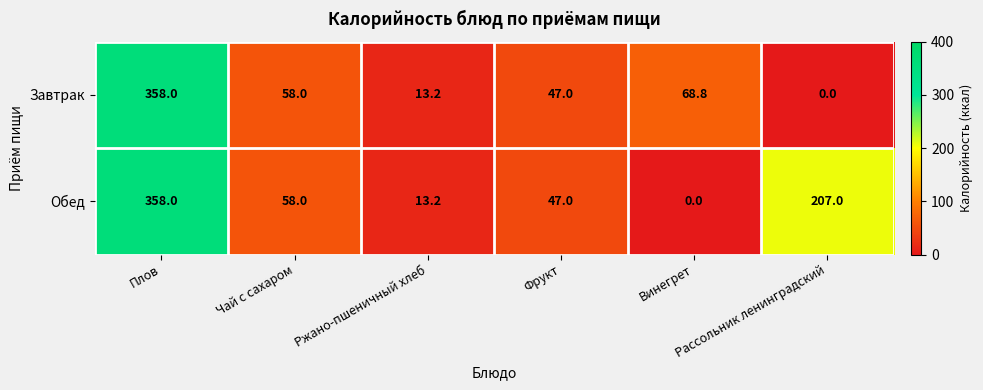

What is the difference between the second highest and second lowest values in the Обед series?

193.8